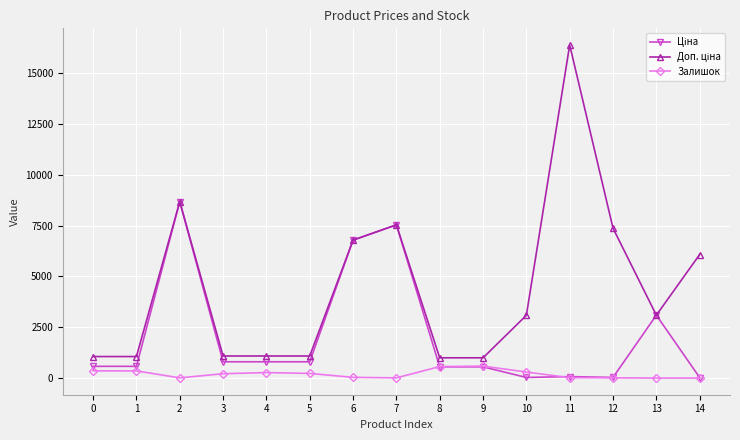

Which series has the largest range (max minus min)?

Доп. ціна